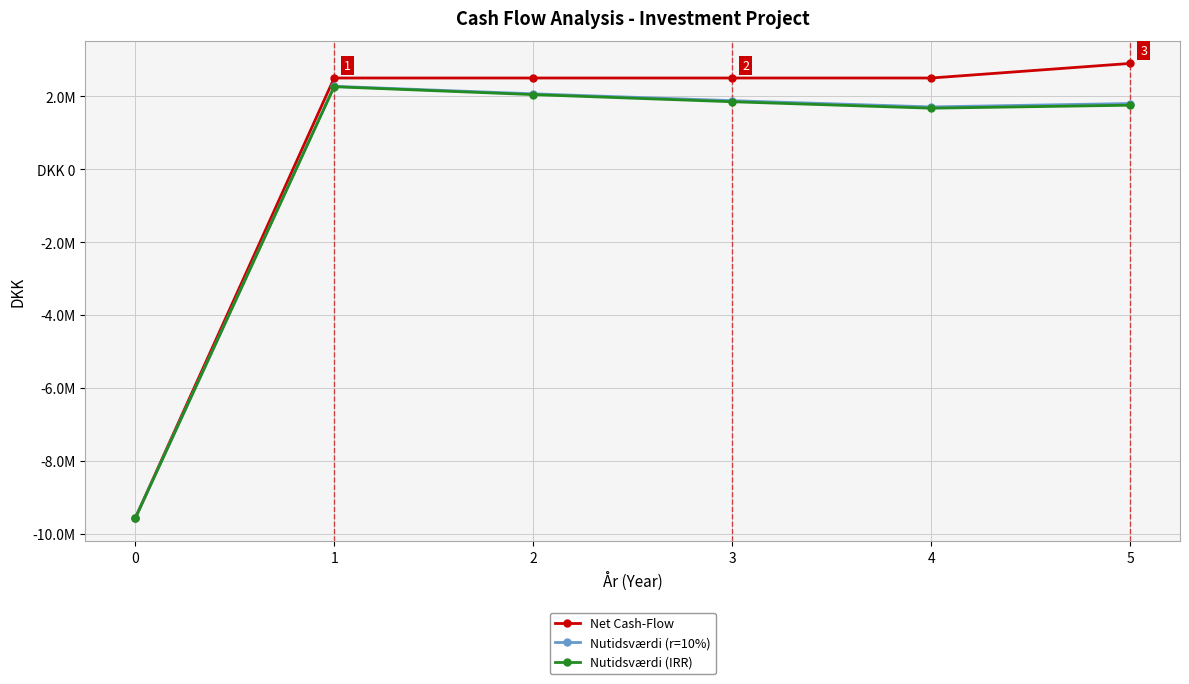

What are all the series names shown in the legend?

Net Cash-Flow, Nutidsværdi (r=10%), Nutidsværdi (IRR)